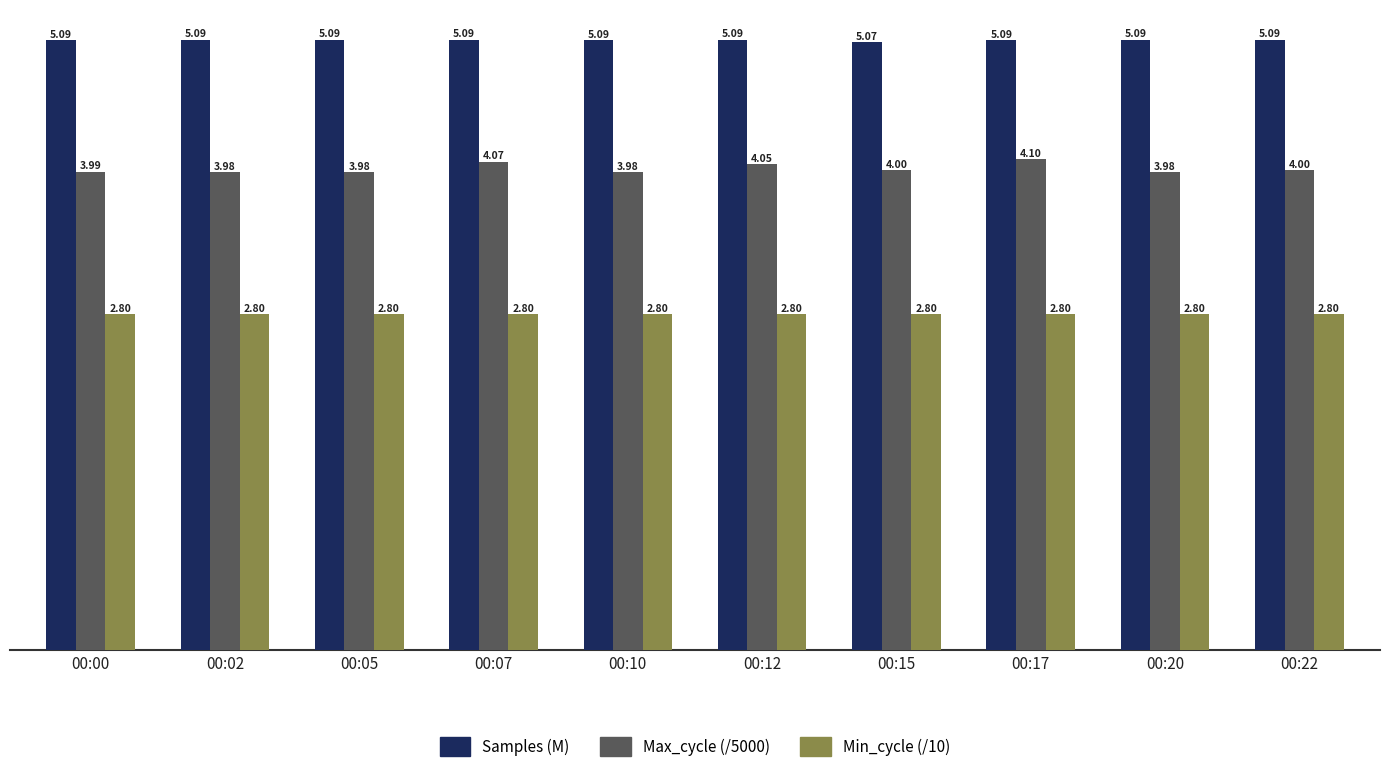

What is the sum of the Min_cycle (/10) values at 00:22 and 00:07?

5.6